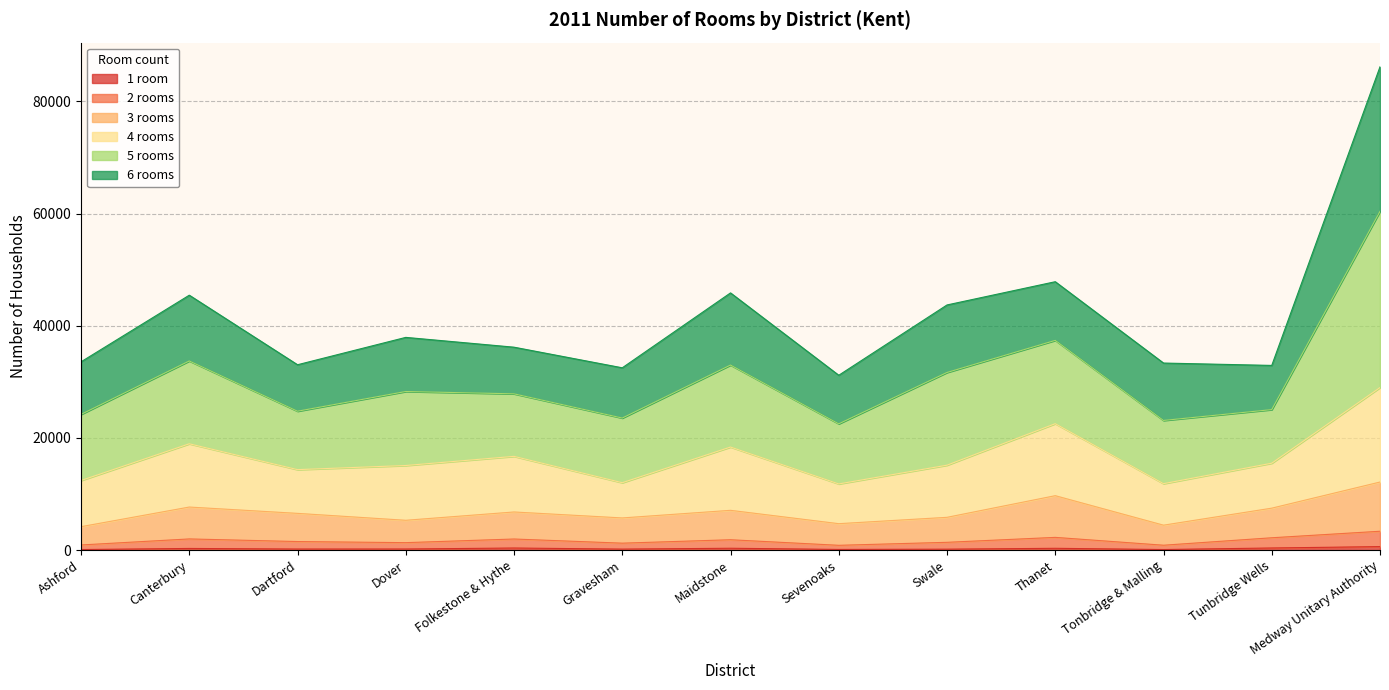

At which category is the sum across all series the highest?

Medway Unitary Authority